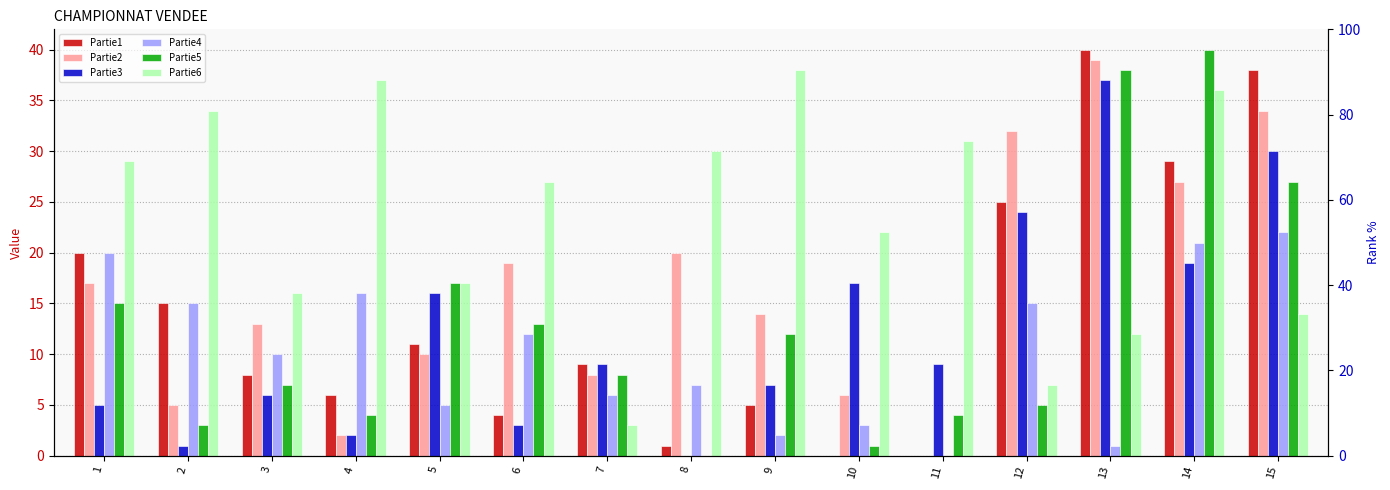

How many bars are there in total?

90